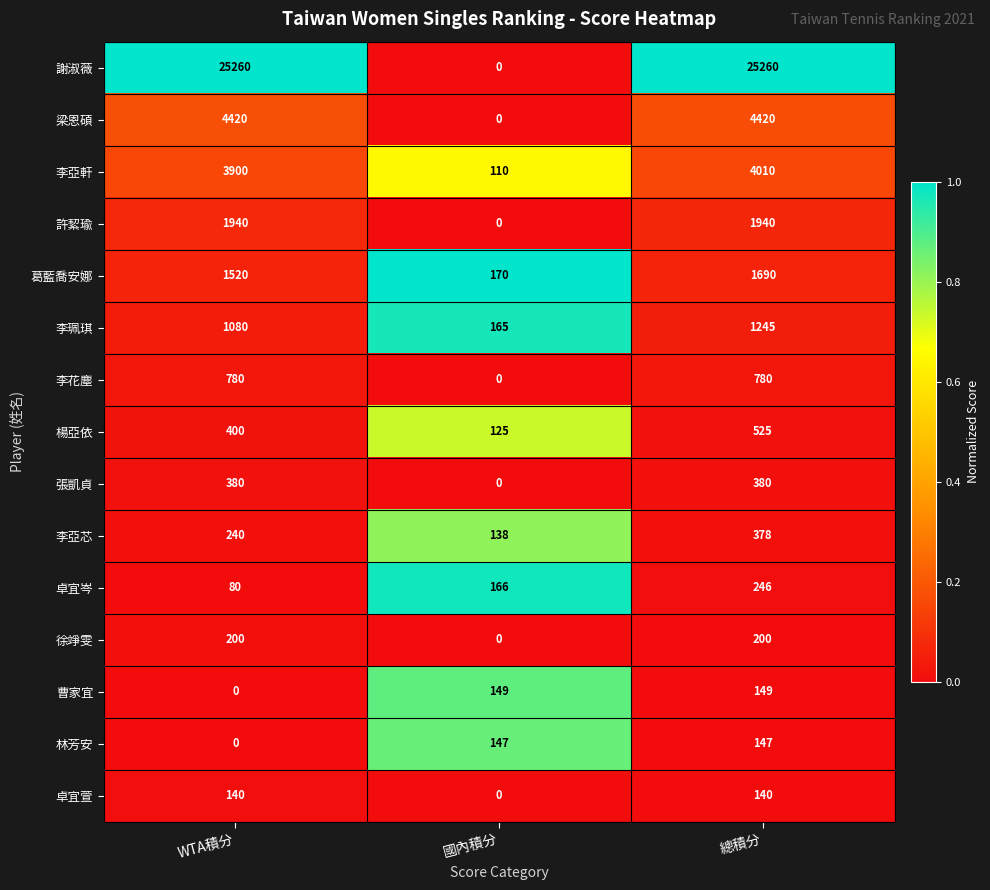

What is the minimum value for 楊亞依?

125